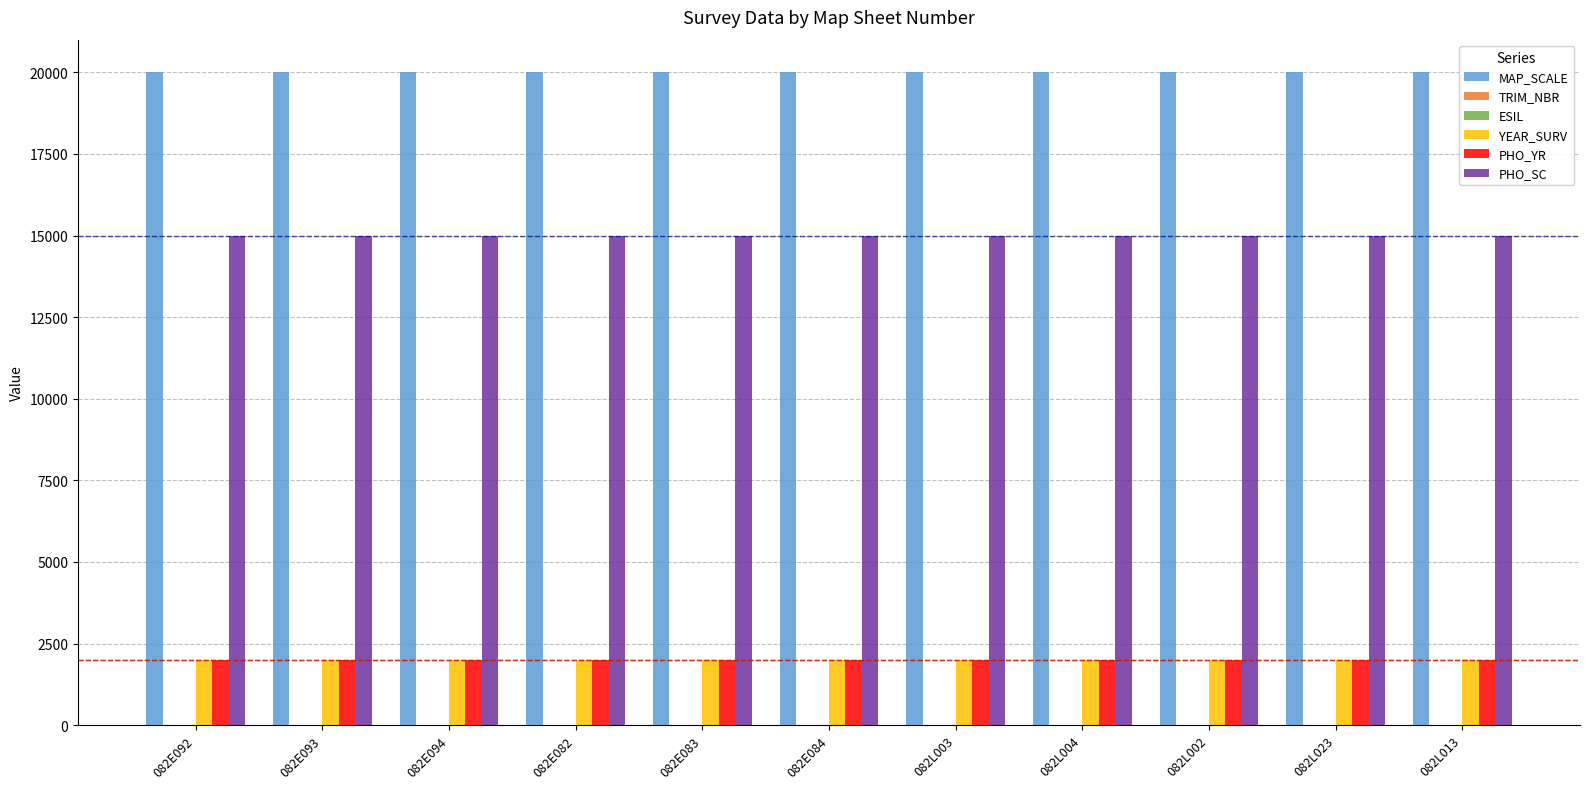

The value of MAP_SCALE at 082L013 is 20000. True or false?

True